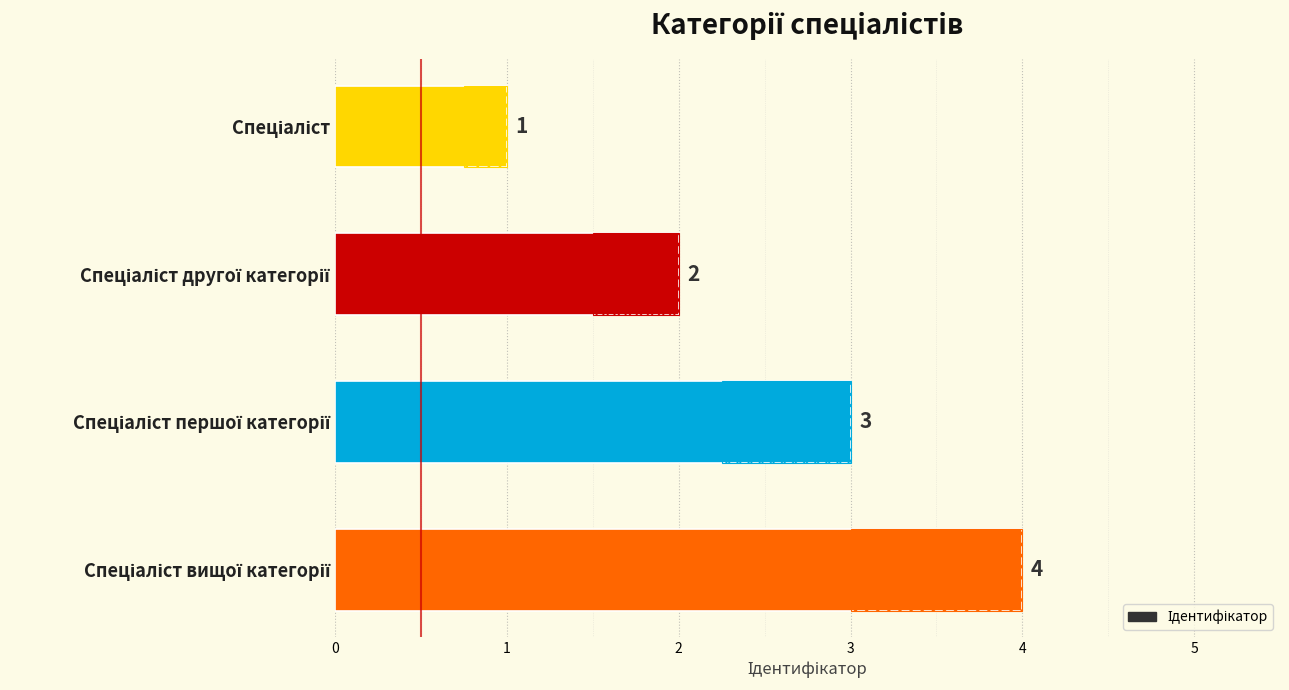

How many series are shown in this chart?

1